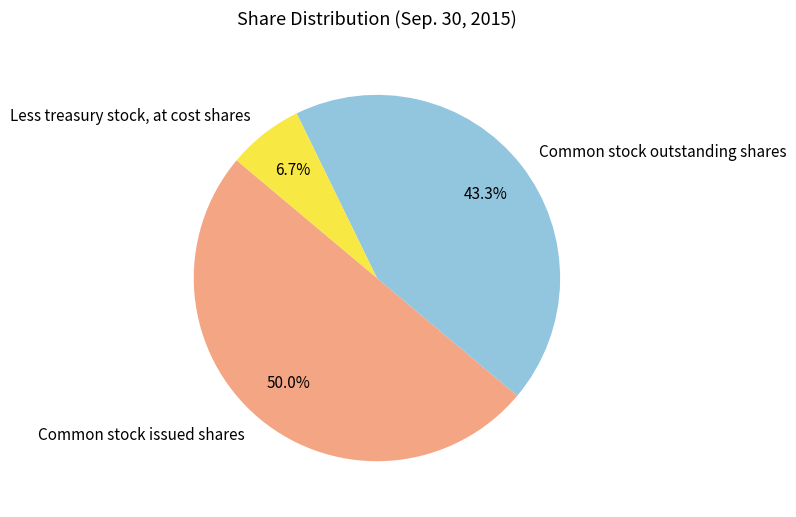

Rank the categories by value from highest to lowest.

Common stock issued shares, Common stock outstanding shares, Less treasury stock, at cost shares